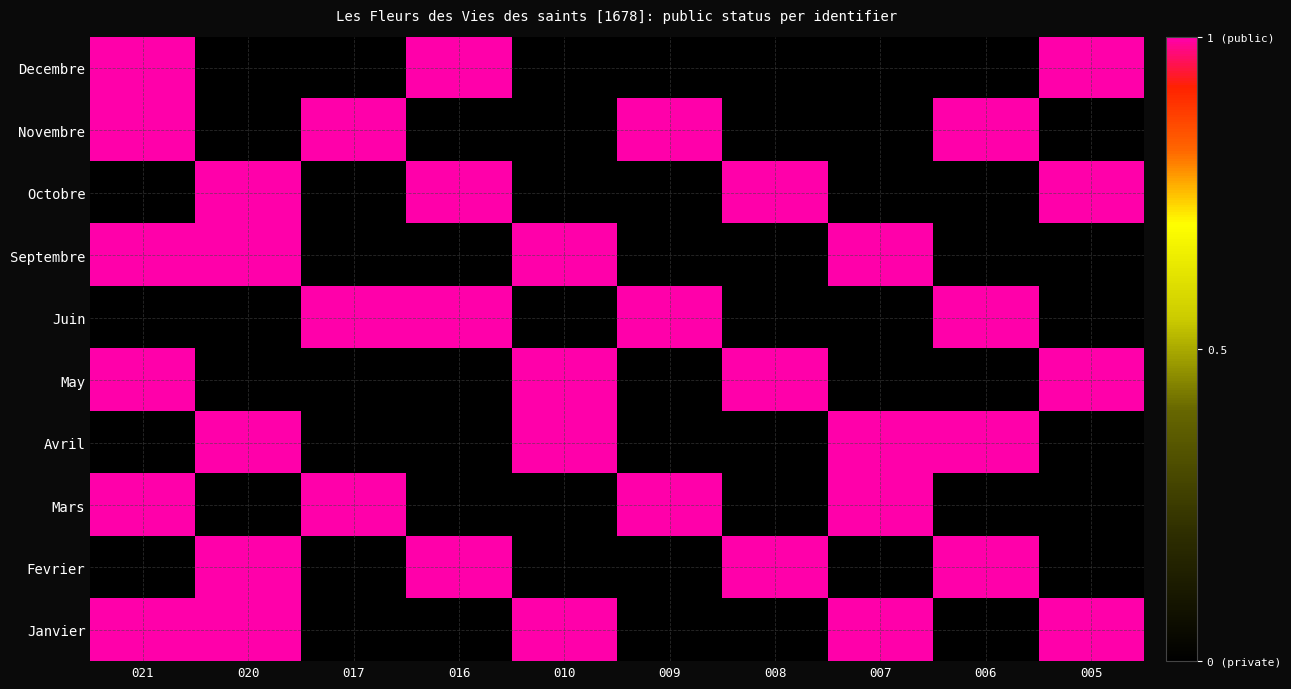

Reading left to right, extract all data points from this chart.

Decembre: 021=1	020=0	017=0	016=1	010=0	009=0	008=0	007=0	006=0	005=1
Novembre: 021=1	020=0	017=1	016=0	010=0	009=1	008=0	007=0	006=1	005=0
Octobre: 021=0	020=1	017=0	016=1	010=0	009=0	008=1	007=0	006=0	005=1
Septembre: 021=1	020=1	017=0	016=0	010=1	009=0	008=0	007=1	006=0	005=0
Juin: 021=0	020=0	017=1	016=1	010=0	009=1	008=0	007=0	006=1	005=0
May: 021=1	020=0	017=0	016=0	010=1	009=0	008=1	007=0	006=0	005=1
Avril: 021=0	020=1	017=0	016=0	010=1	009=0	008=0	007=1	006=1	005=0
Mars: 021=1	020=0	017=1	016=0	010=0	009=1	008=0	007=1	006=0	005=0
Fevrier: 021=0	020=1	017=0	016=1	010=0	009=0	008=1	007=0	006=1	005=0
Janvier: 021=1	020=1	017=0	016=0	010=1	009=0	008=0	007=1	006=0	005=1